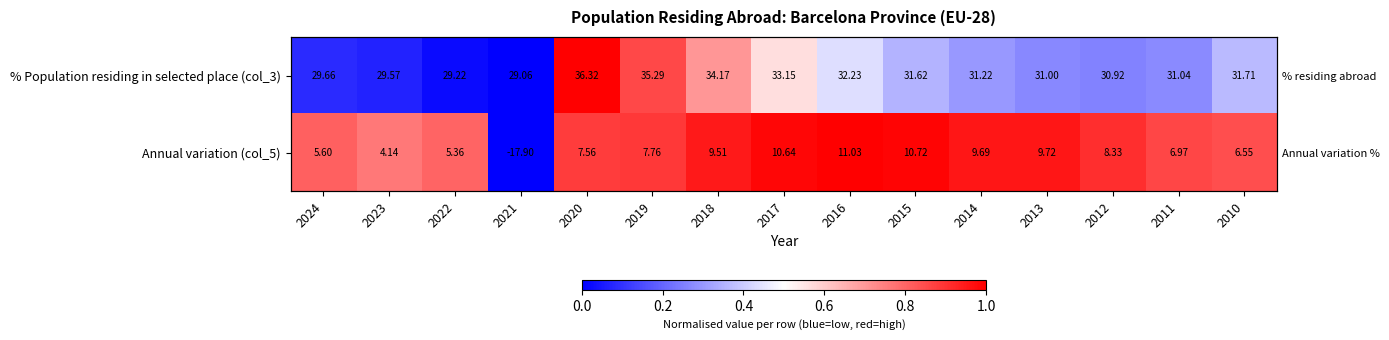

Which has a higher value, 2012 or 2017?

2017